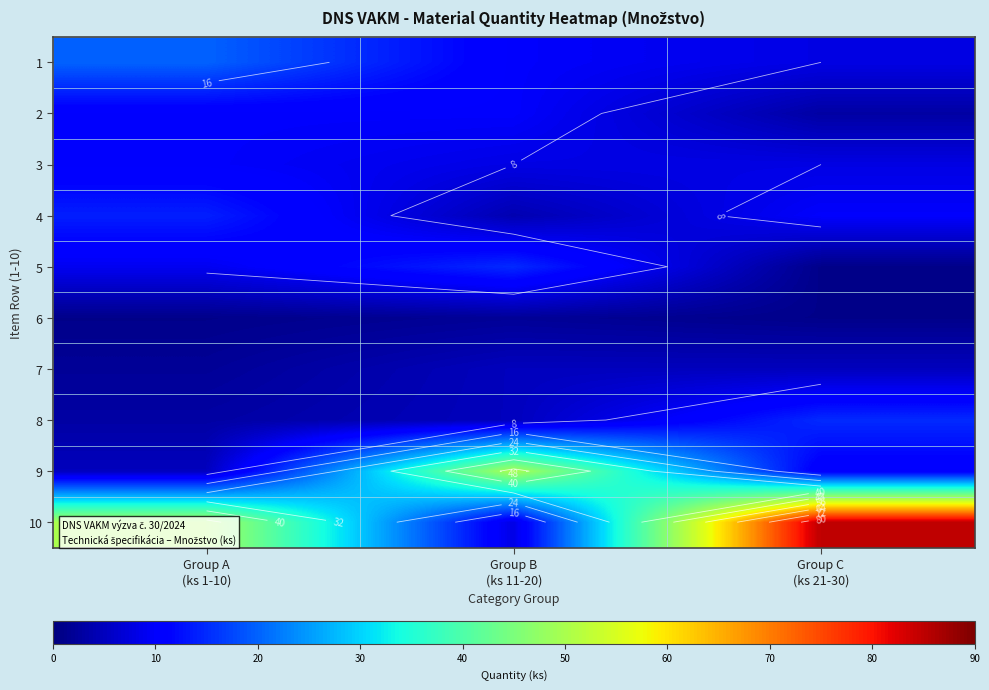

How many data points in 1 are less than 10?

1